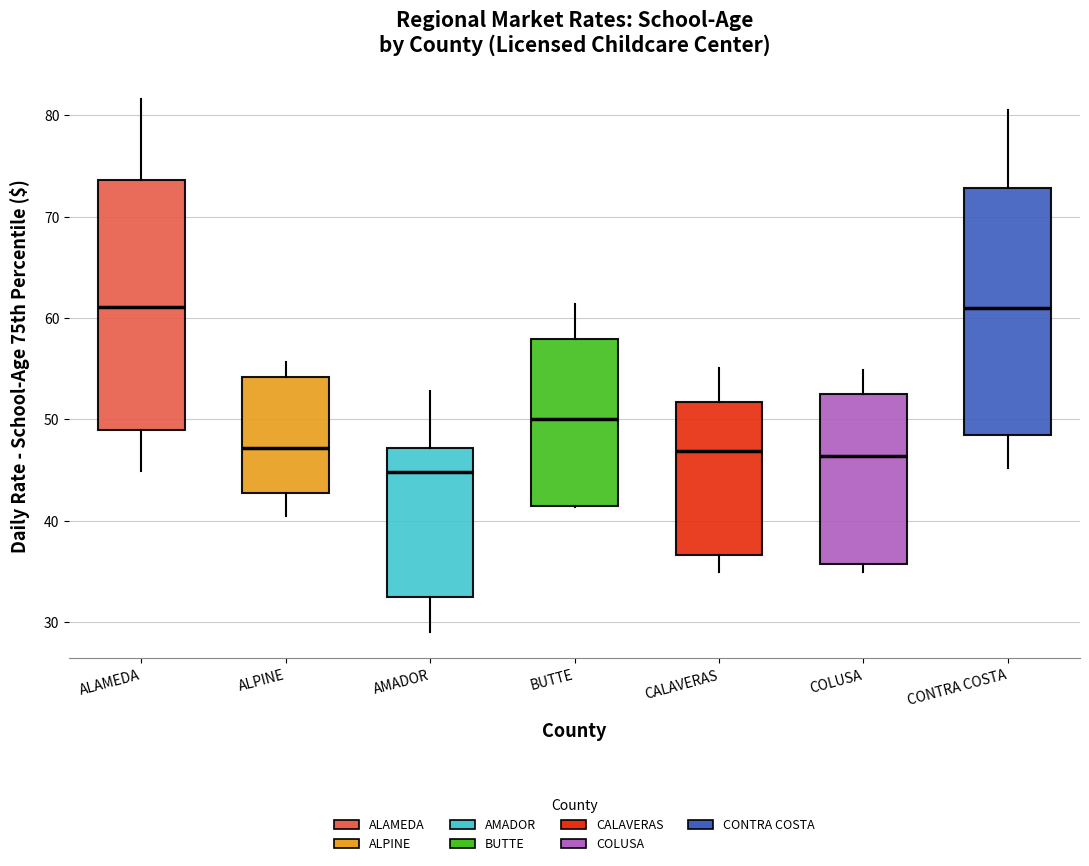

Which box's median line is the lowest?

AMADOR